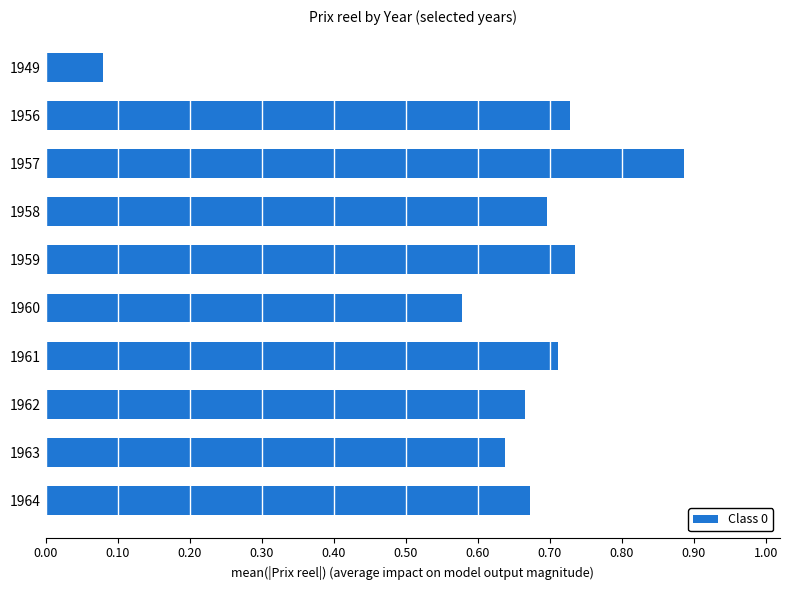

True or false: the data shows 0.7 at 1959.

True